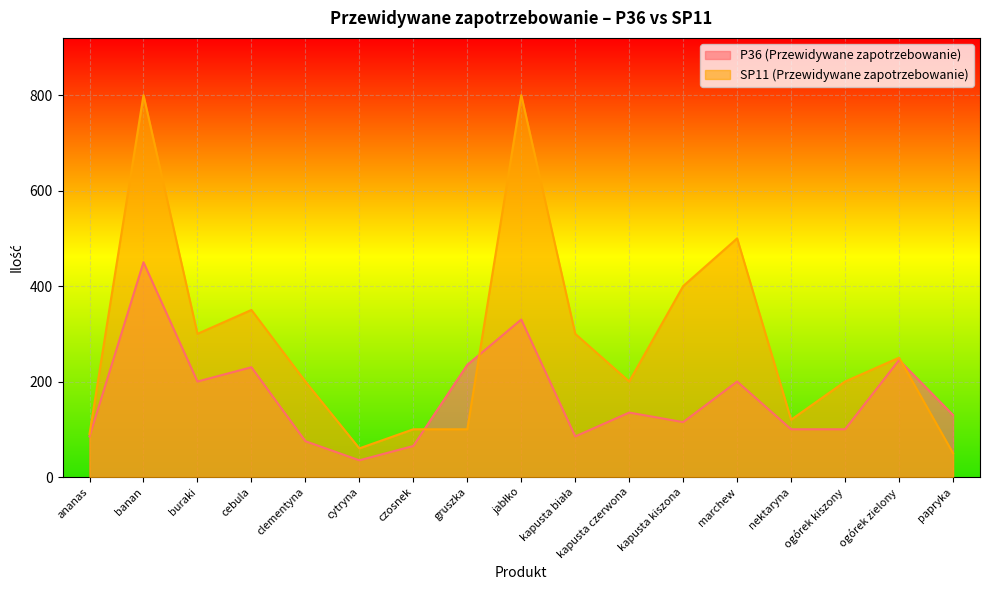

The value of P36 (Przewidywane zapotrzebowanie) at czosnek is 99. True or false?

False